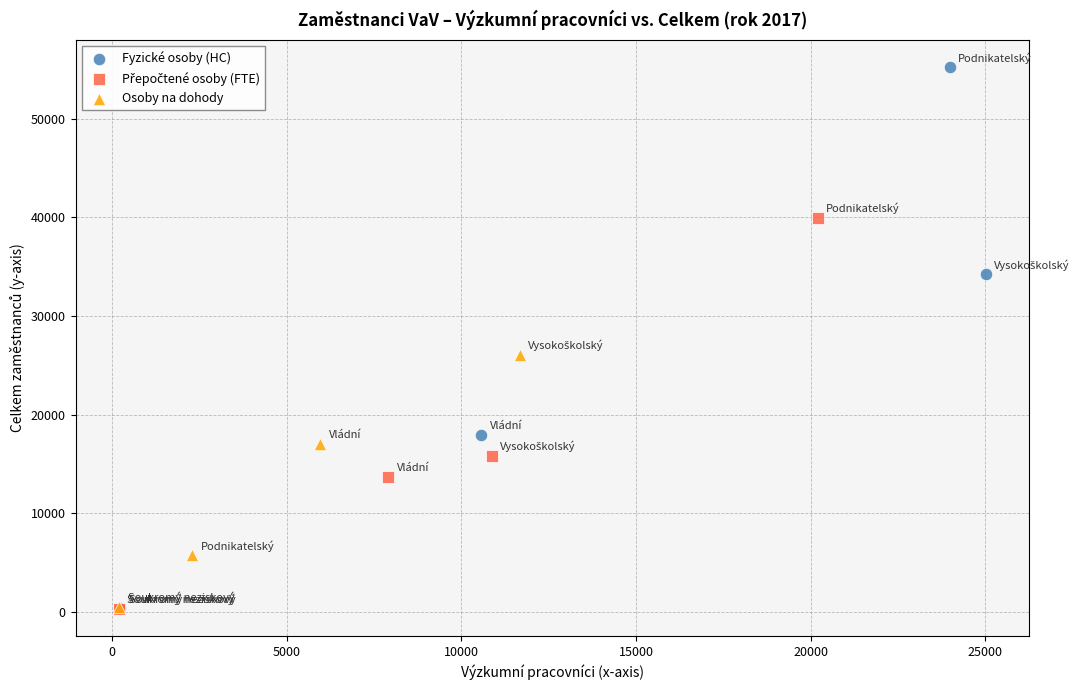

Which series contains the highest Y value?

Fyzické osoby (HC)